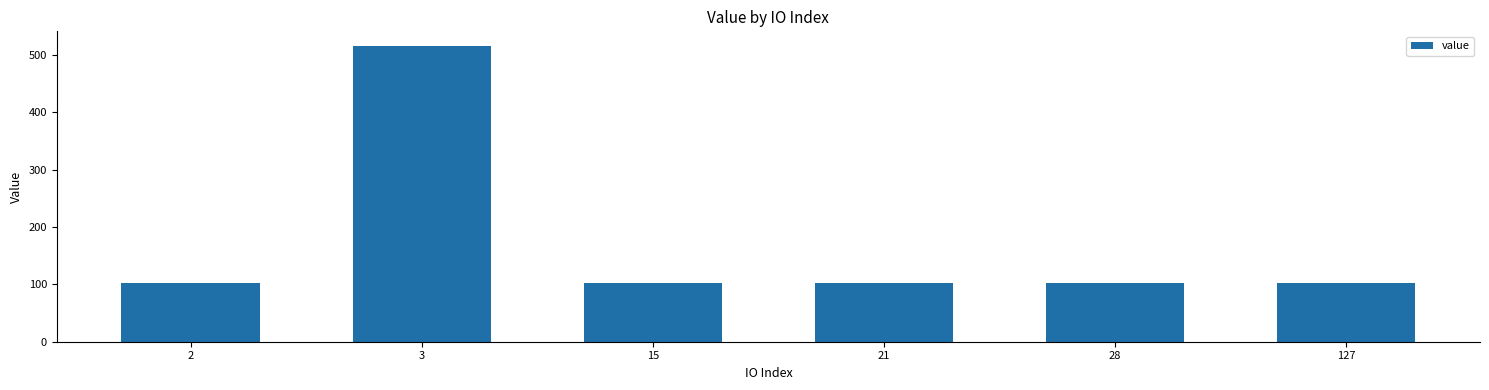

What is the minimum value shown in the chart?

103.1